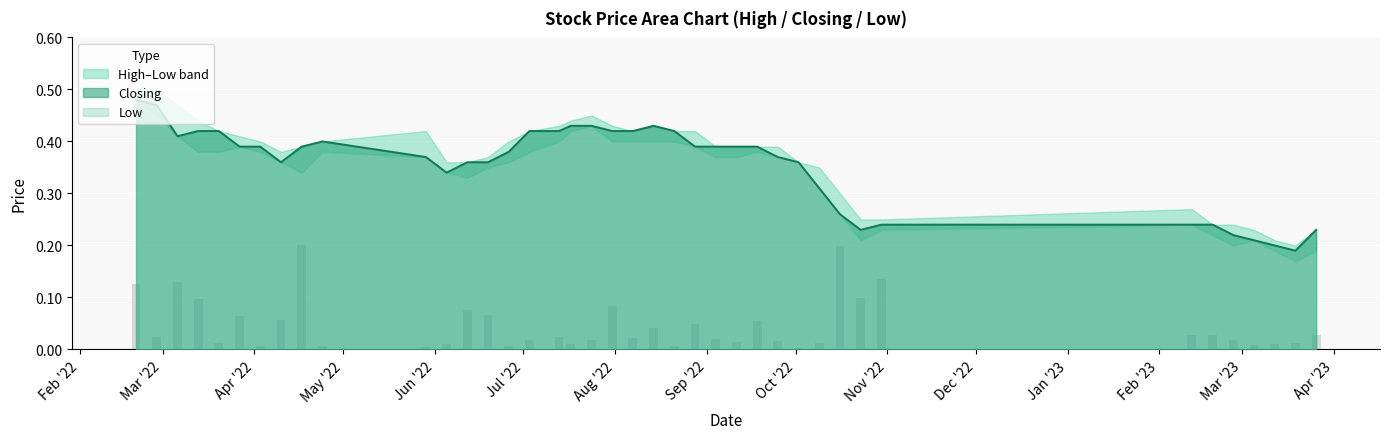

Is the value of Low at 26/06/2022 greater than the value of High at 12/06/2022?

No